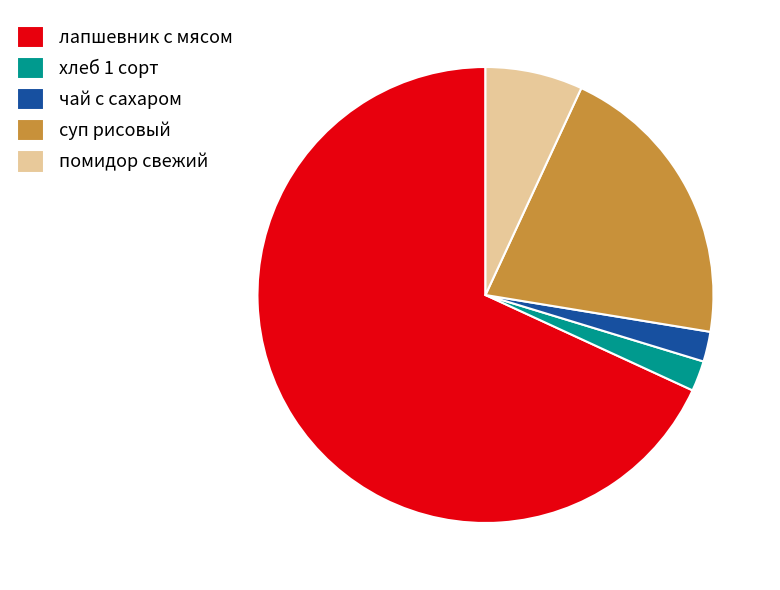

How many segments does this pie chart have?

5